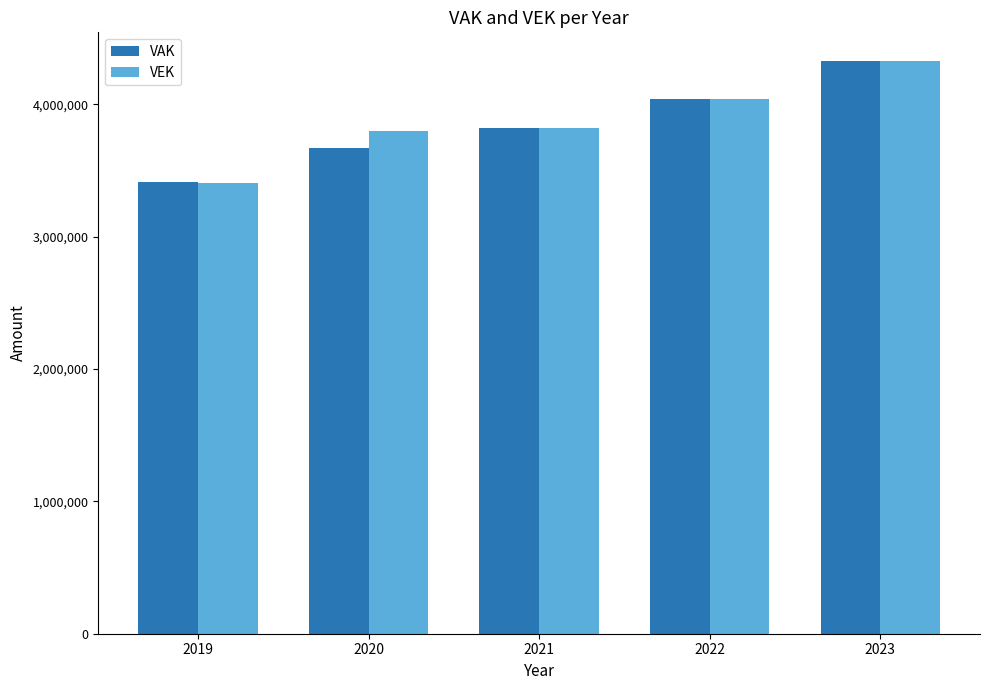

What is the average value of the VEK series?

3879760